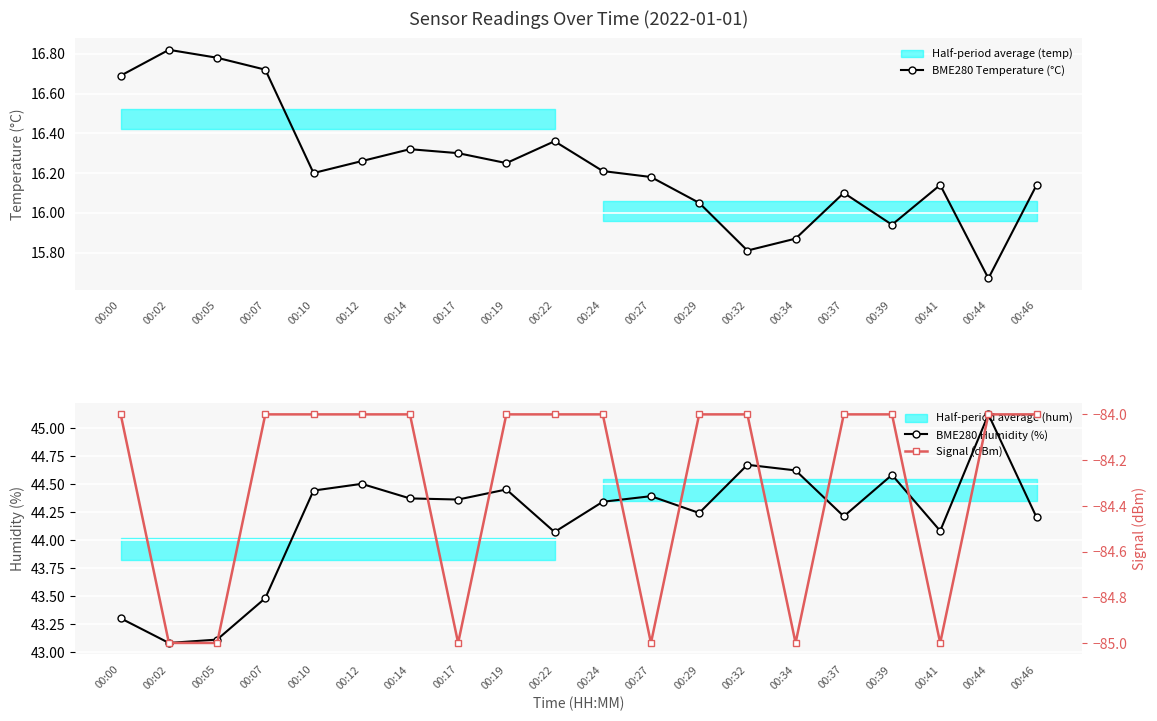

Which has a higher value, 00:24 or 00:02?

00:02